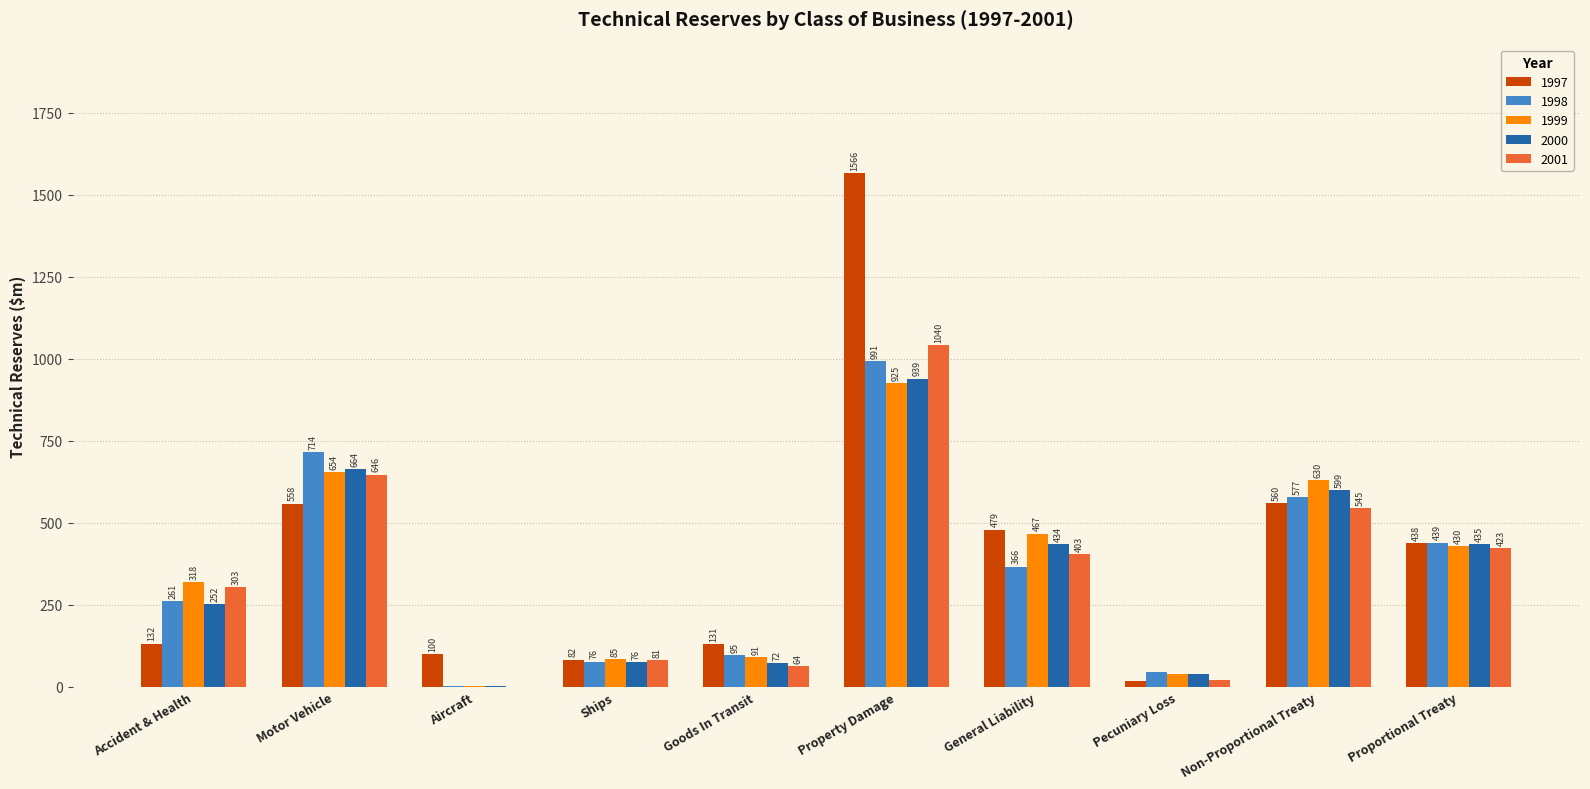

At which category is the sum across all series the highest?

Property Damage